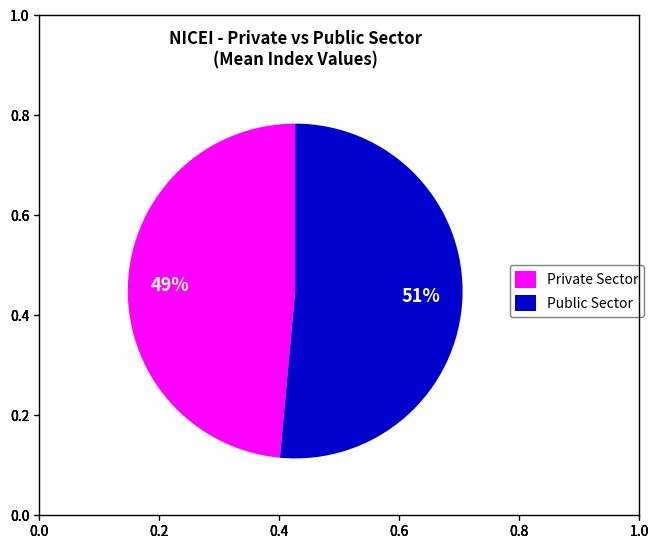

Which has a higher value, Private Sector or Public Sector?

Public Sector